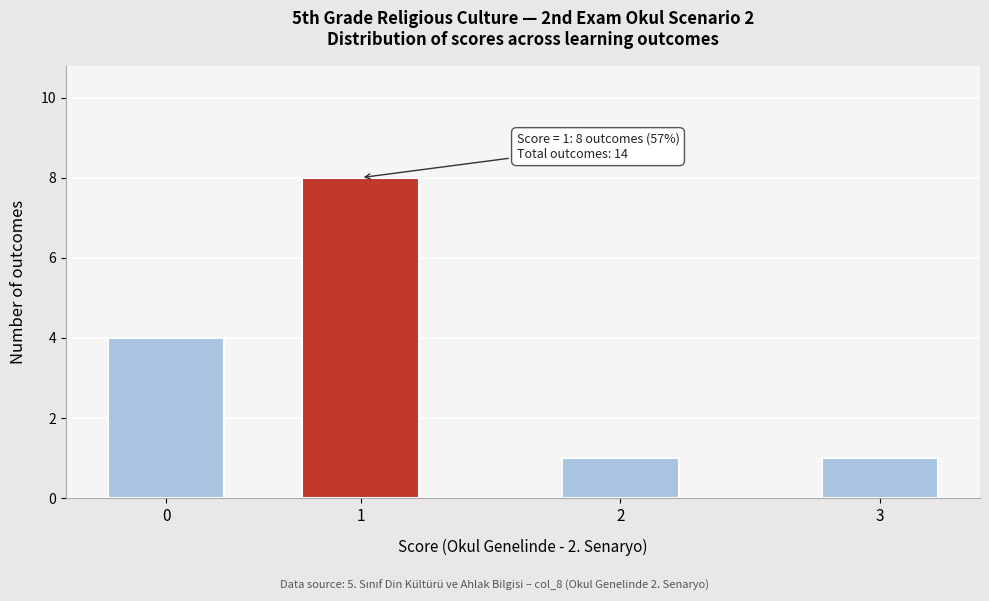

Reading left to right, transcribe all the data shown in this chart.

0=4	1=8	2=1	3=1